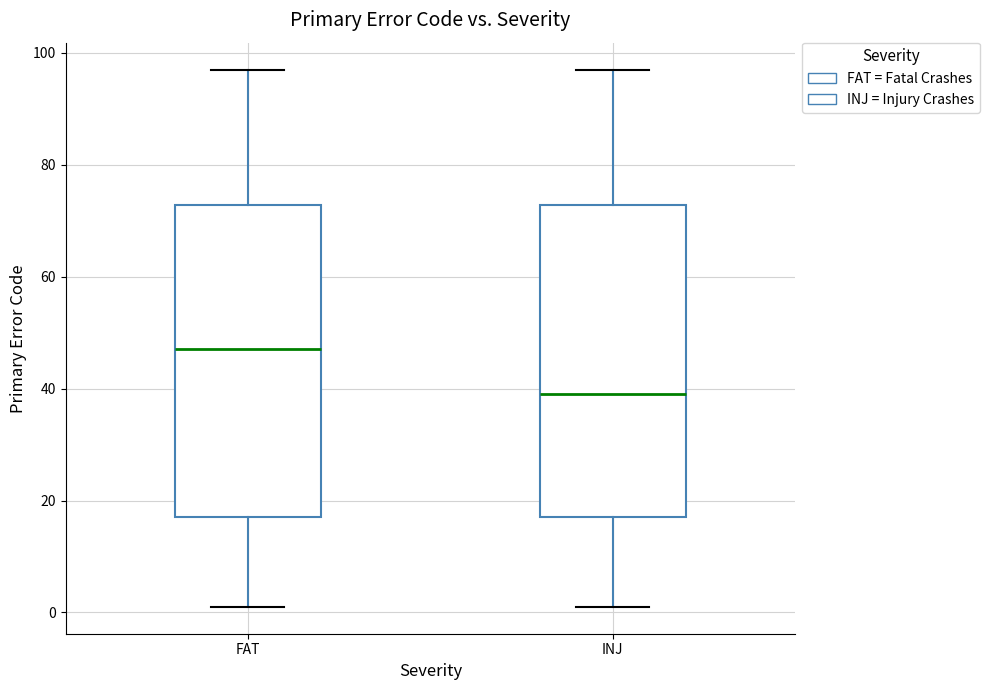

Reading left to right, transcribe this box plot: for each box, give where its median line is, the range the box spans, and where its two whiskers end, as read against the y-axis. The values are not printed on the chart, so give them approximately, as read against the axis.

FAT: median 48, box 18 to 72, whiskers 2 to 98
INJ: median 40, box 18 to 72, whiskers 2 to 98